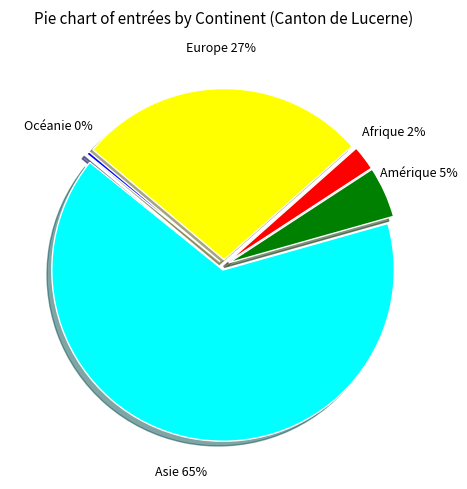

To the nearest percent, what is the difference between the largest and smallest slice percentages?

65%